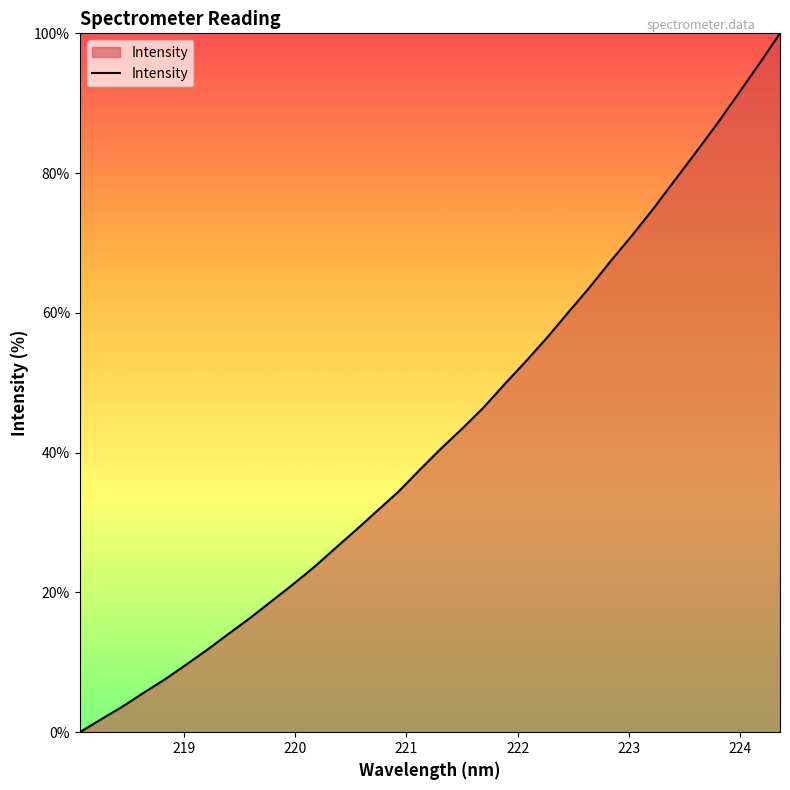

What is the difference between the maximum and minimum values?

100.0